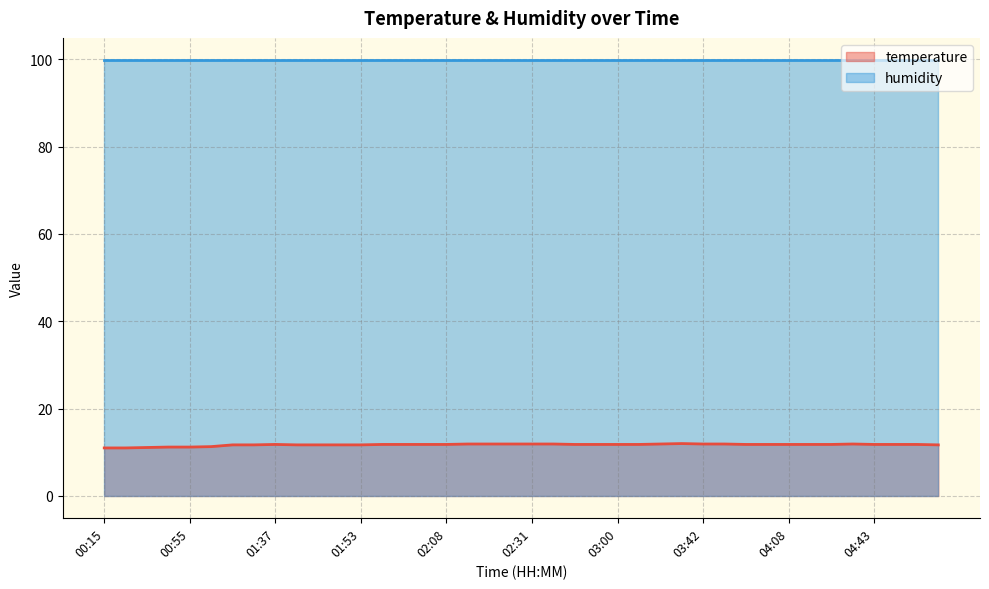

What is the difference between the maximum and minimum values?

1.0